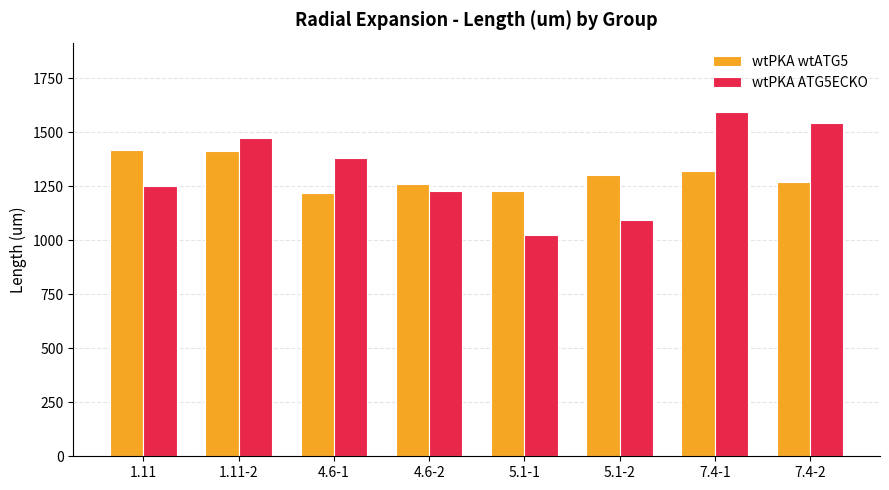

What is the highest value of the wtPKA wtATG5 series?

1417.8